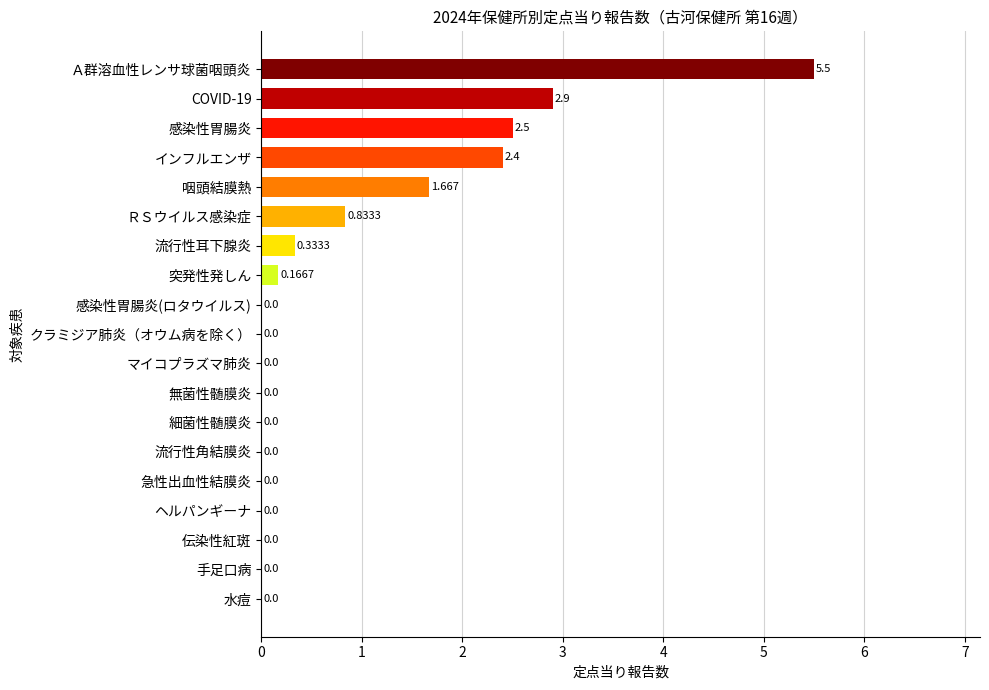

At which category does the chart reach its peak across all series?

Ａ群溶血性レンサ球菌咽頭炎